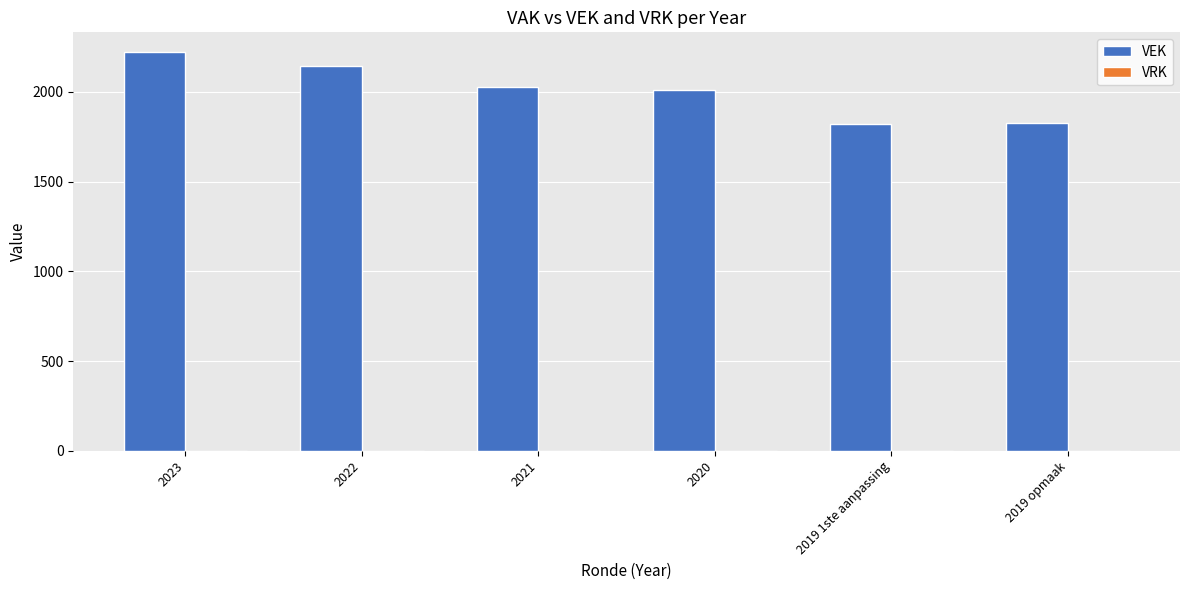

What is the change in value from 2021 to 2019 opmaak?

-201